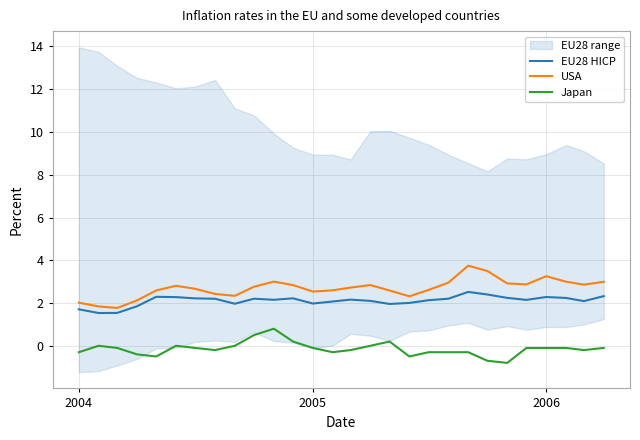

The value of EU28 HICP at 2004 is 0.6. True or false?

False